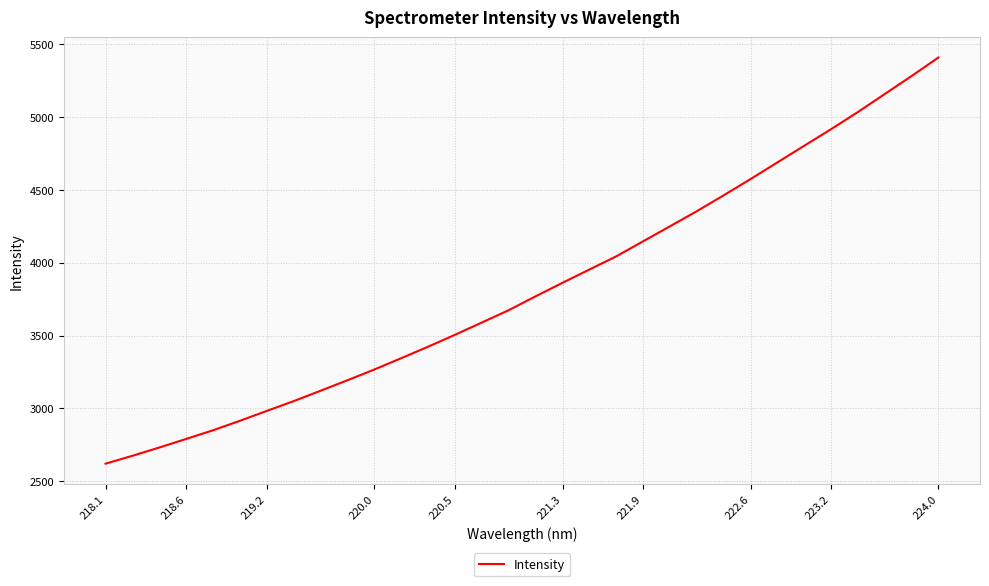

Count the number of data series in this chart.

1